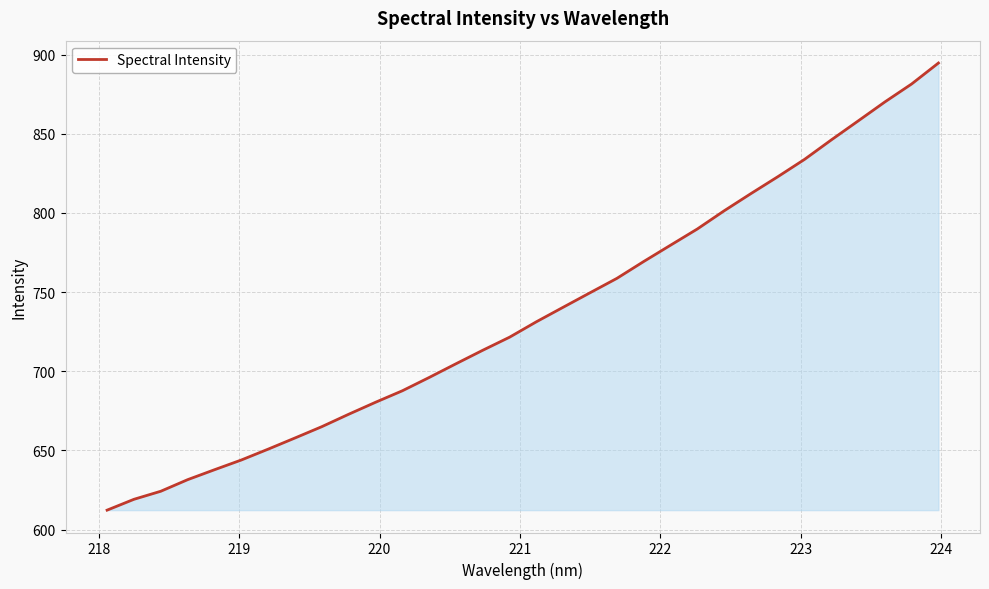

Reading right to left, transcribe all the data shown in this chart.

894.7	881.5	870.1	858.1	846.1	833.8	822.8	812.2	801.3	789.9	779.6	769.3	758.7	749.6	740.5	731.3	721.6	713.3	704.8	696.1	687.7	680.4	672.9	665.0	657.9	650.8	644.0	637.8	631.6	624.2	619.2	612.3